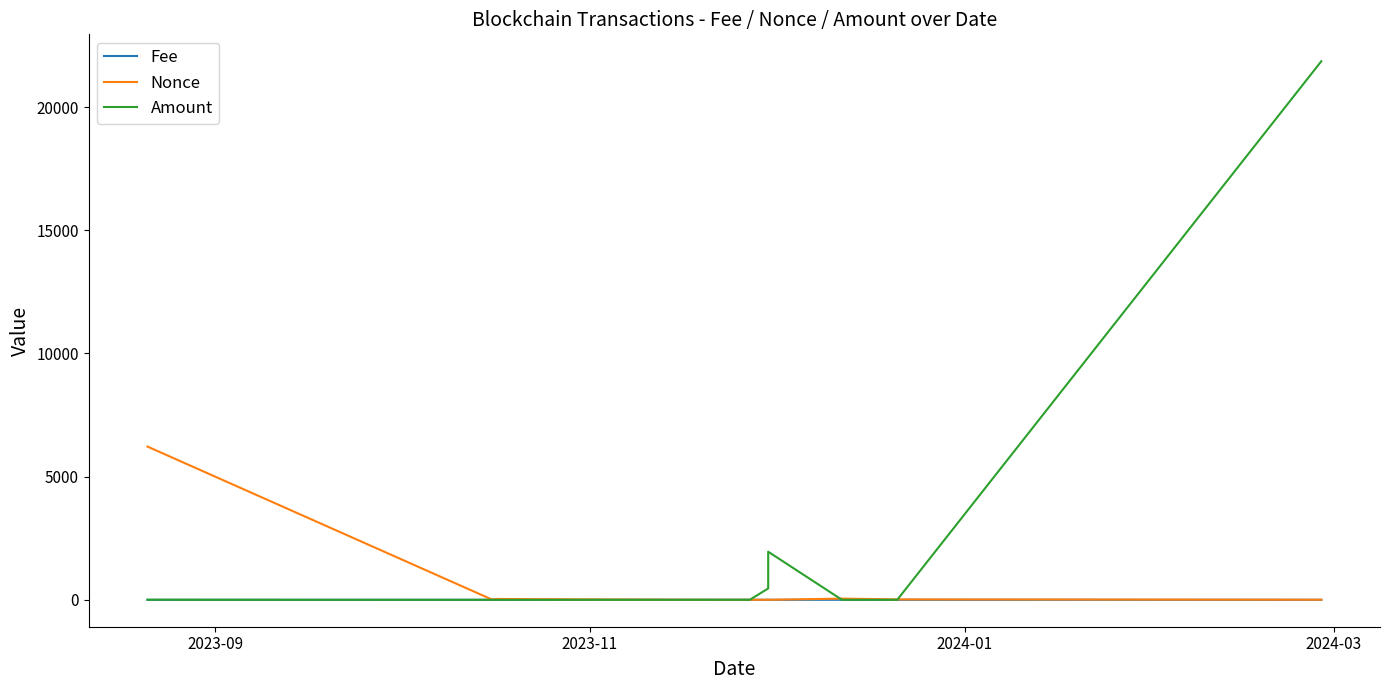

After their last crossing, which series has the higher values: Fee or Nonce?

Nonce